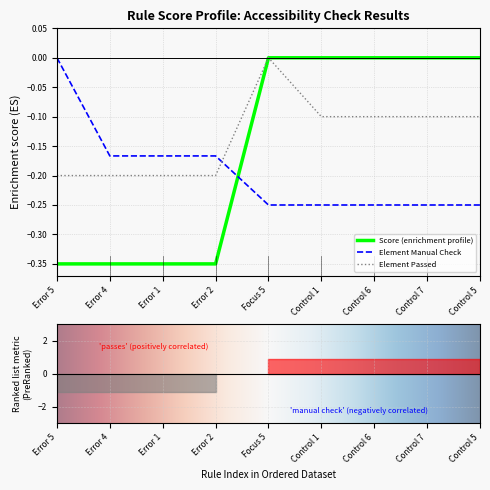

What are all the series names shown in the legend?

Element Manual Check, Element Passed, Score